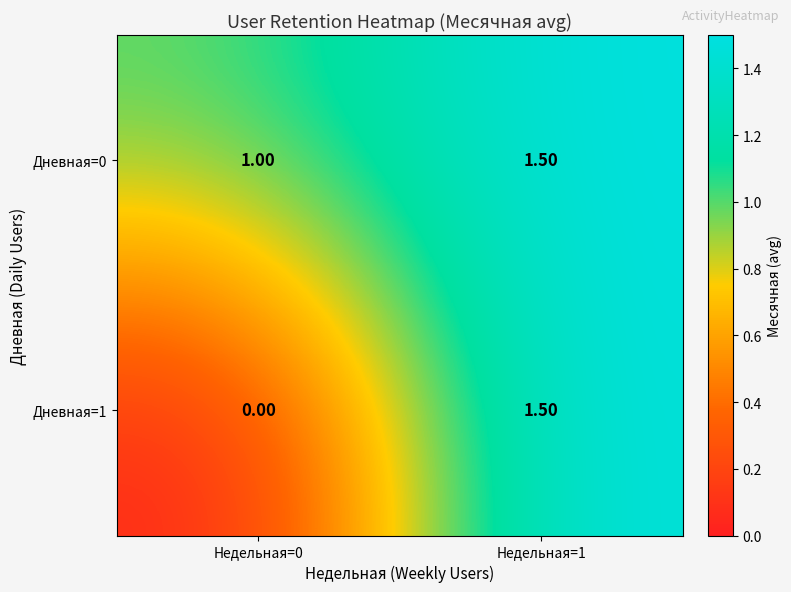

Which series has the largest total across all categories?

Дневная=0